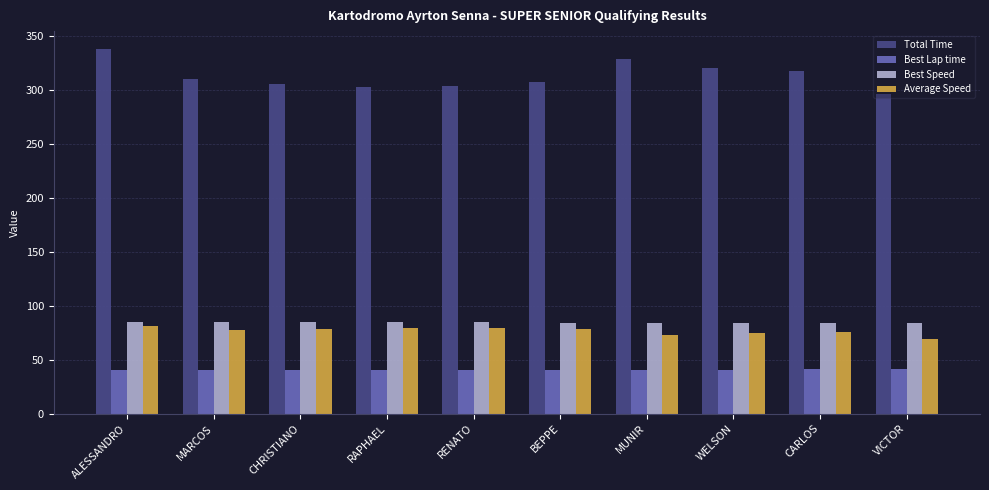

The Total Time series shows 317.6 at CARLOS. True or false?

True